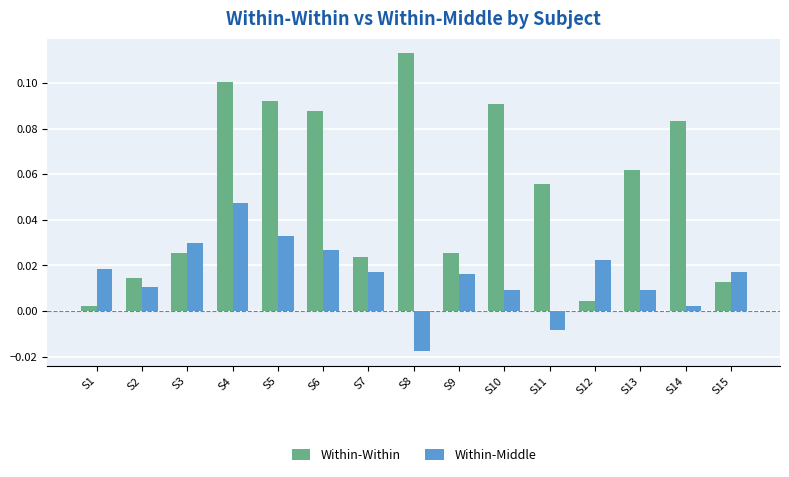

Rank the series by their average value, from highest to lowest.

Within-Within, Within-Middle